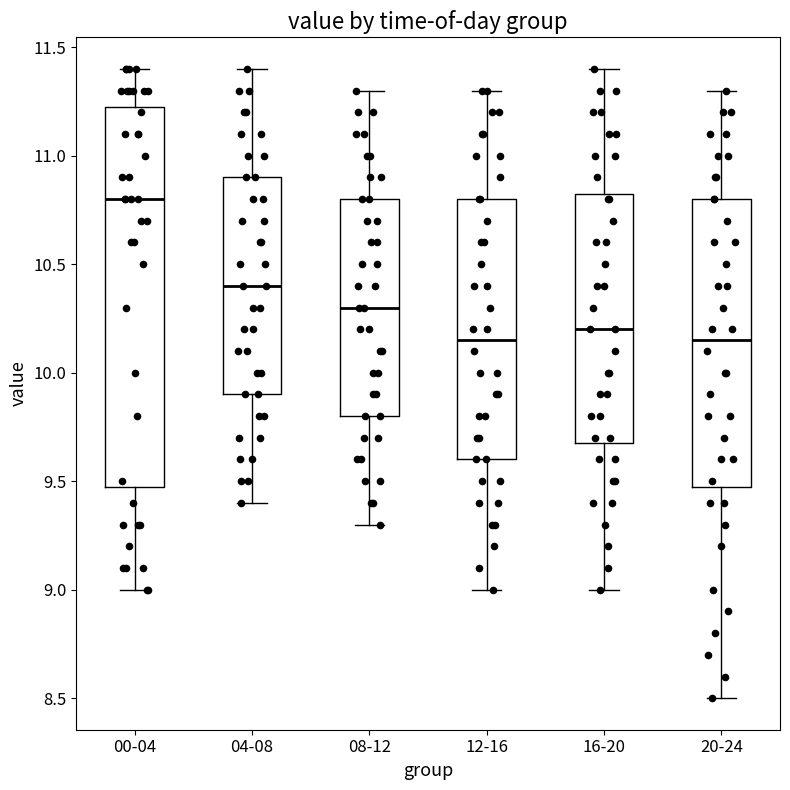

Reading left to right, read every box against the y-axis: the position of its median line, the range the box covers, and the ends of its whiskers. The values are not printed on the chart, so give them approximately, as read against the axis.

00-04: median 10.80, box 9.50 to 11.25, whiskers 9.00 to 11.40
04-08: median 10.40, box 9.90 to 10.90, whiskers 9.40 to 11.40
08-12: median 10.30, box 9.80 to 10.80, whiskers 9.30 to 11.30
12-16: median 10.15, box 9.60 to 10.80, whiskers 9.00 to 11.30
16-20: median 10.20, box 9.70 to 10.85, whiskers 9.00 to 11.40
20-24: median 10.15, box 9.50 to 10.80, whiskers 8.50 to 11.30